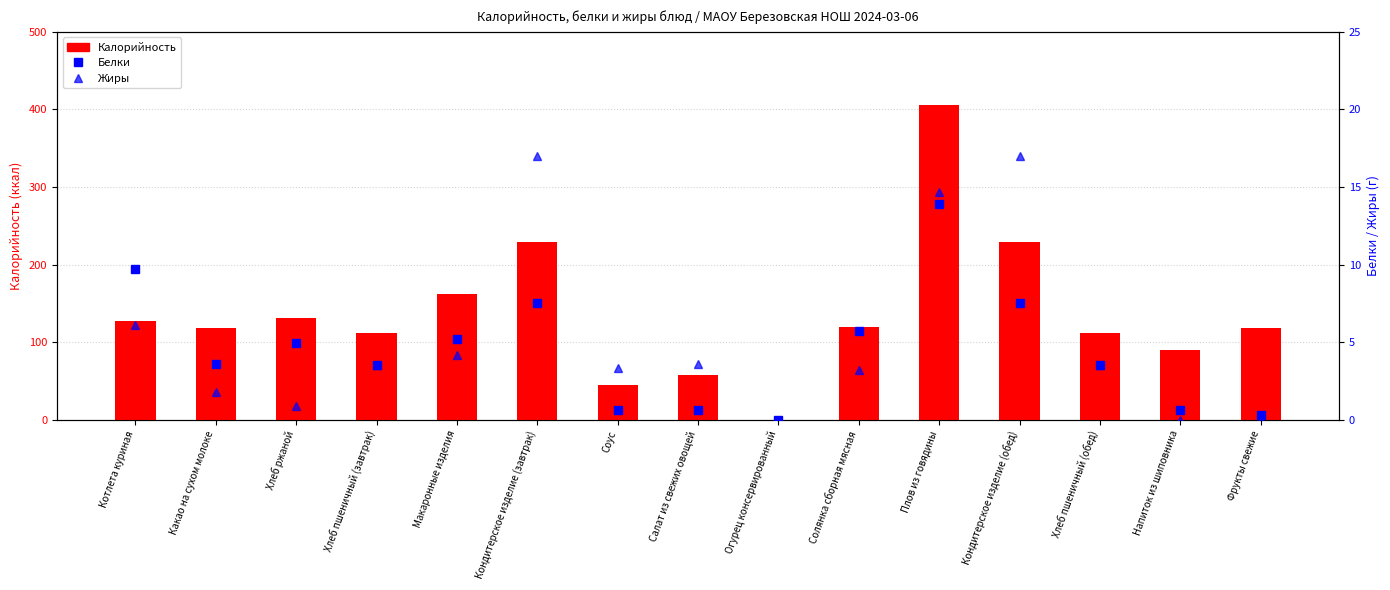

The value of Белки at Напиток из шиповника is 0.3. True or false?

False